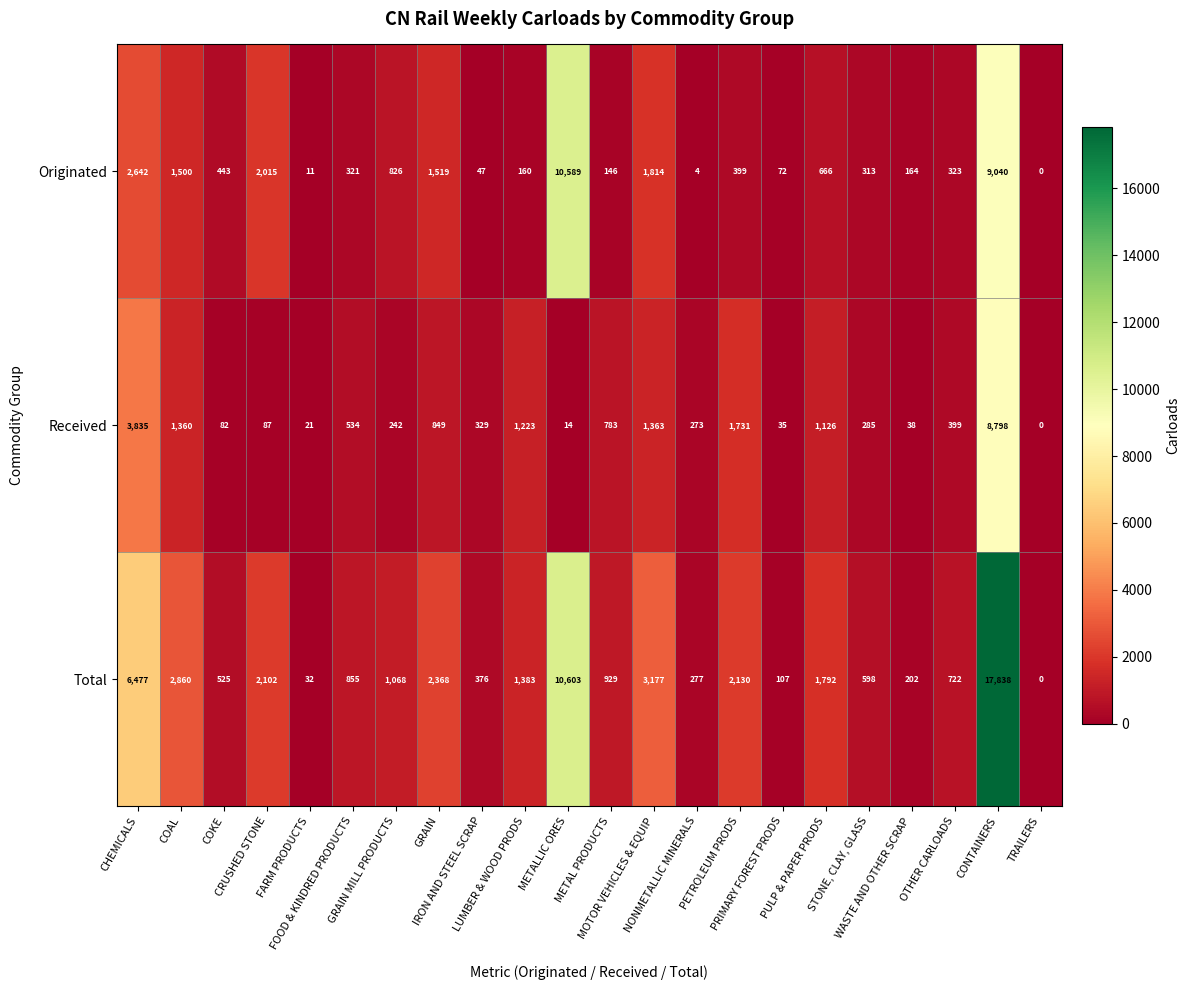

What is the maximum value for Total?

17838